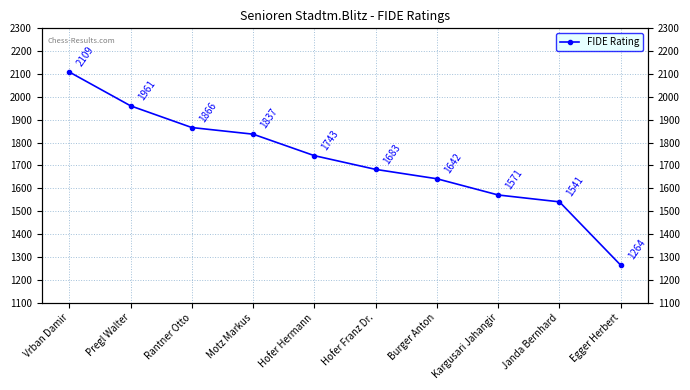

List the labels in order of value, smallest first.

Egger Herbert, Janda Bernhard, Kargusari Jahangir, Burger Anton, Hofer Franz Dr., Hofer Hermann, Motz Markus, Rantner Otto, Pregl Walter, Vrban Damir